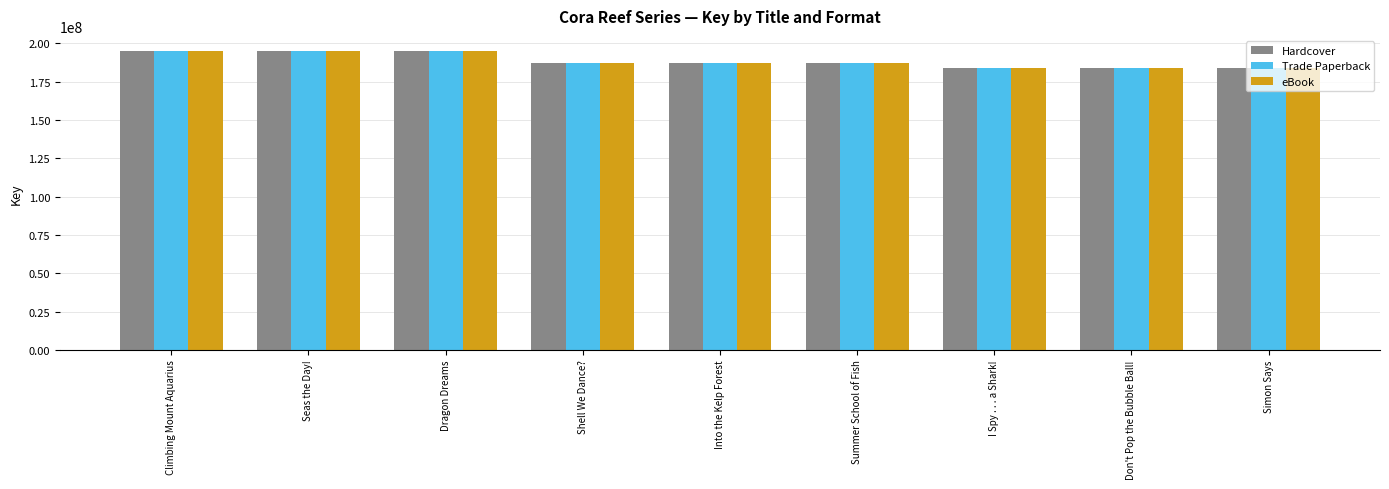

Where does the eBook series first go above 186786922?

Climbing Mount Aquarius